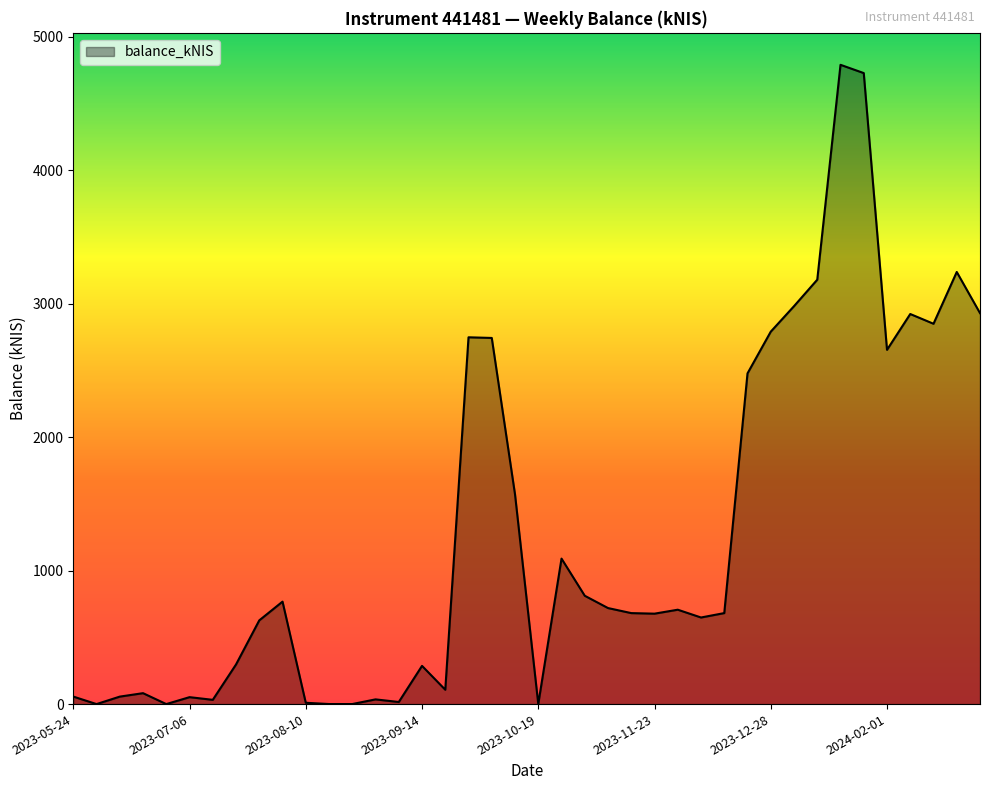

What is the maximum value shown in the chart?

4789.5